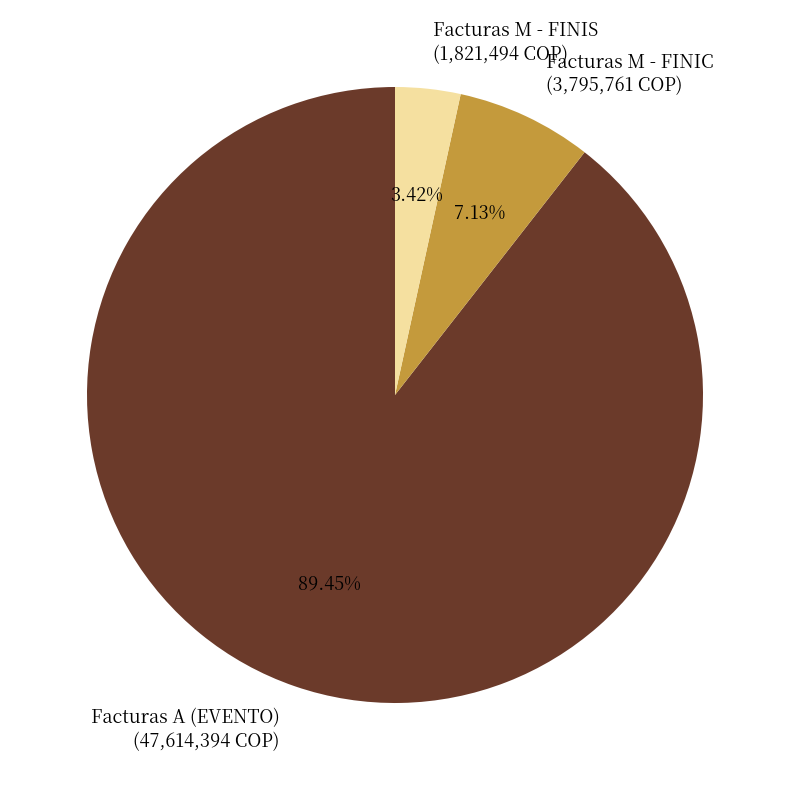

Combined, do Facturas A (EVENTO) (47,614,394 COP) and Facturas M - FINIS (1,821,494 COP) account for over 50%?

Yes